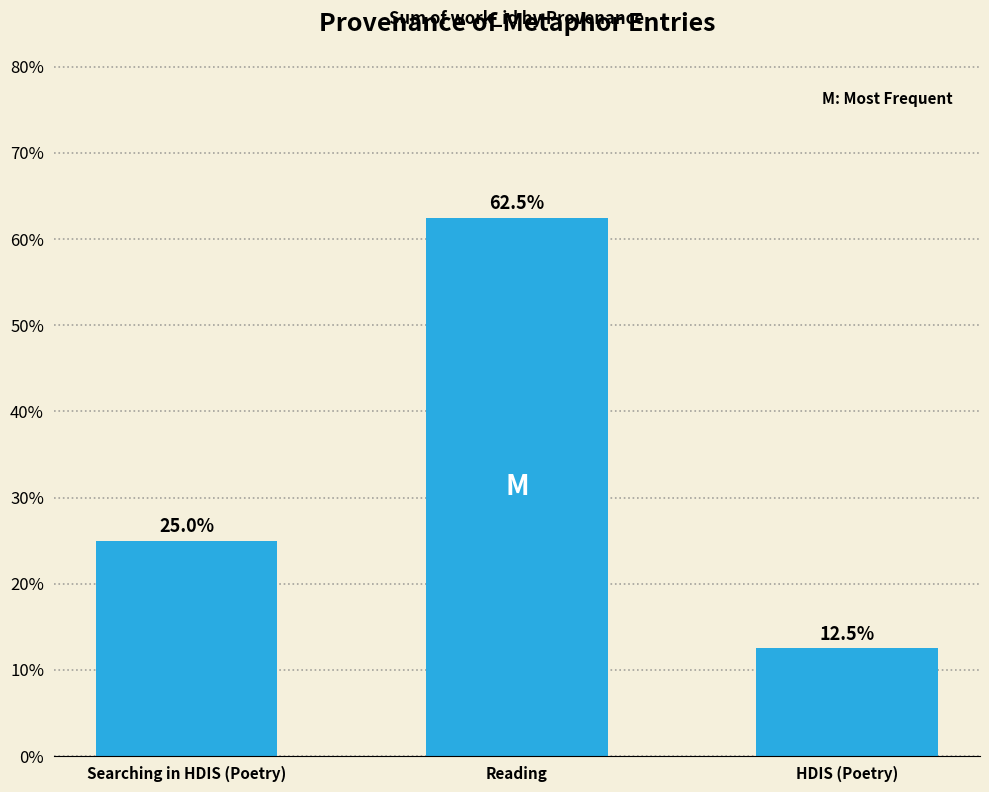

What is the label of the 2nd bar from the right?

Reading